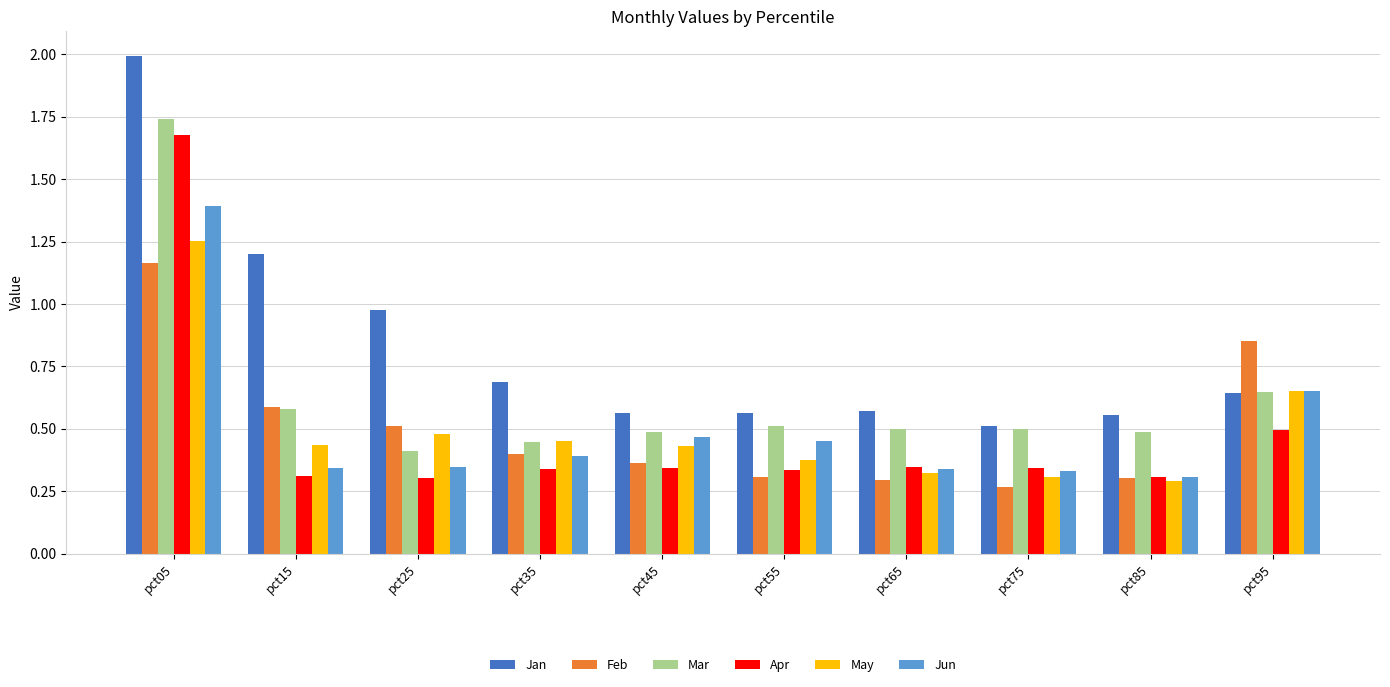

How many bars are there in total?

60